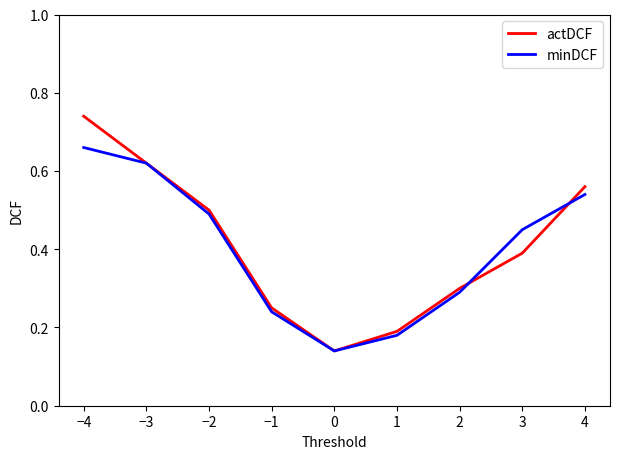

At which category is the sum across all series the highest?

−4